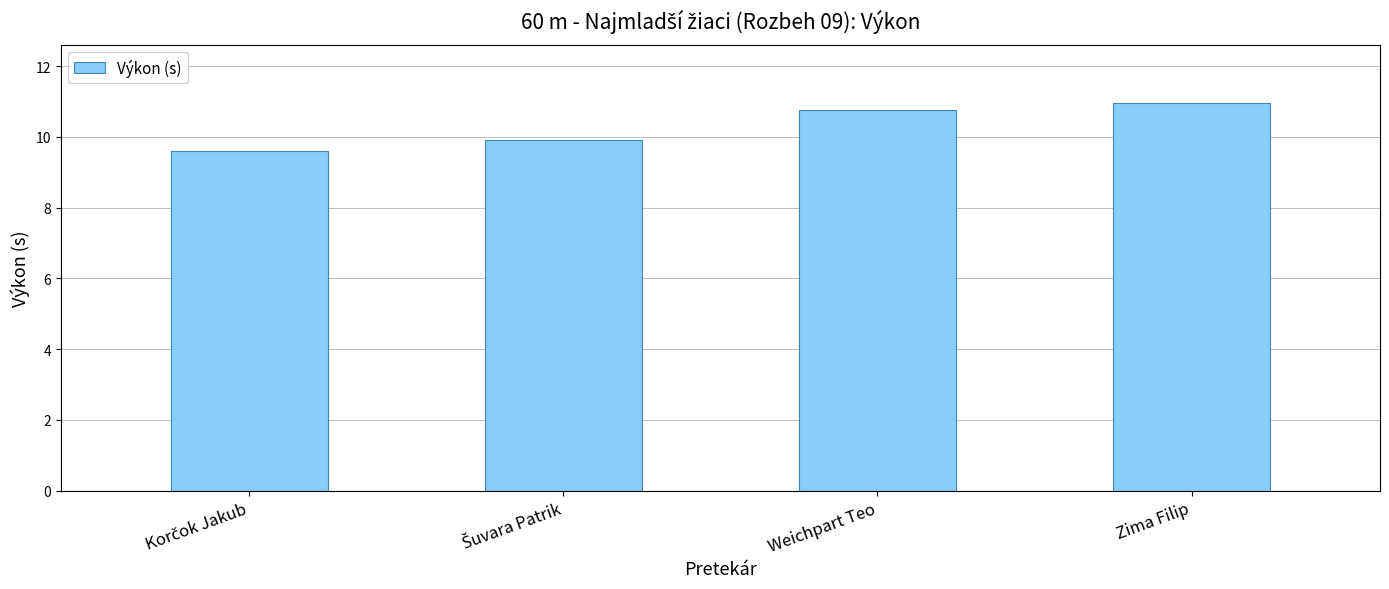

How many data points are less than 10?

2